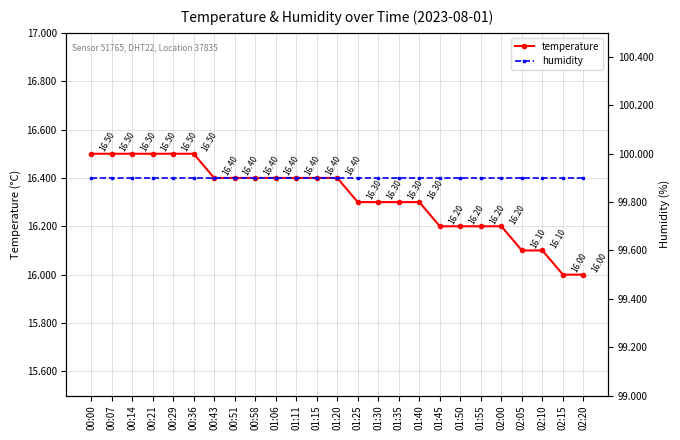

True or false: temperature and humidity cross at least once.

False